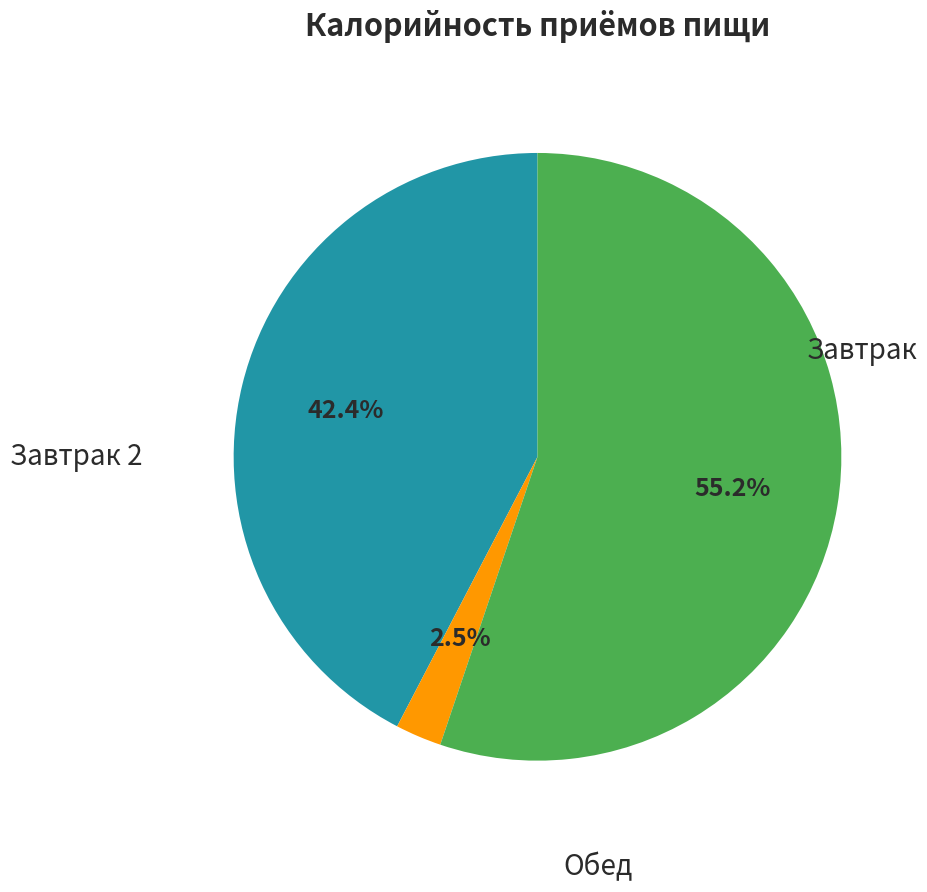

Is there any slice that represents more than half of the pie?

Yes